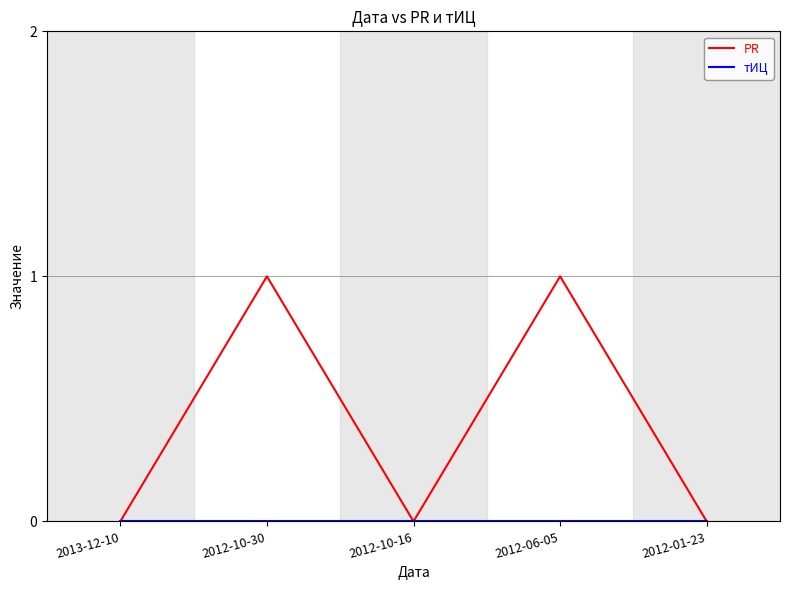

What is the sum of the PR values at 2012-06-05 and 2012-10-16?

1